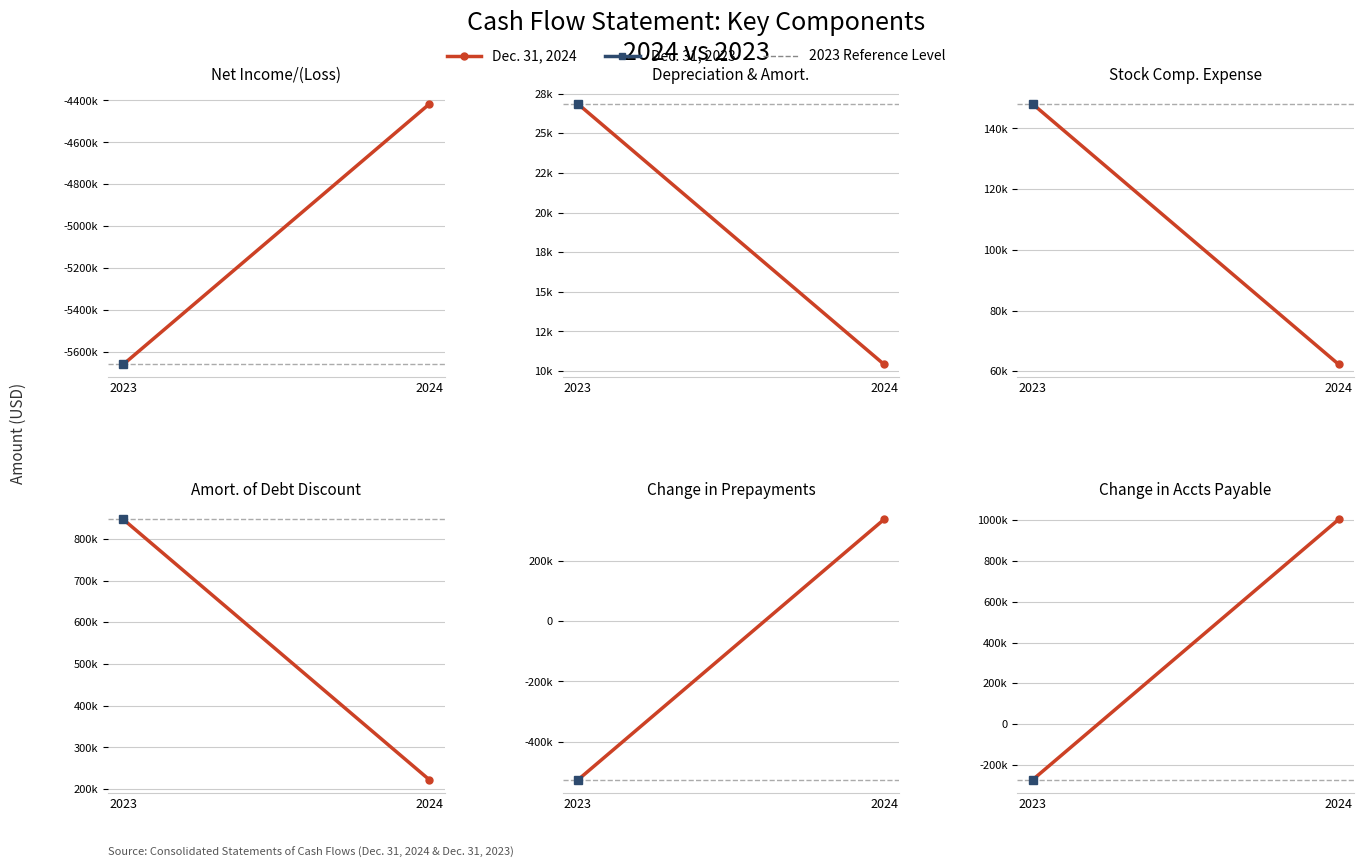

Rank the series by their maximum value, from highest to lowest.

Dec. 31, 2024, Dec. 31, 2023